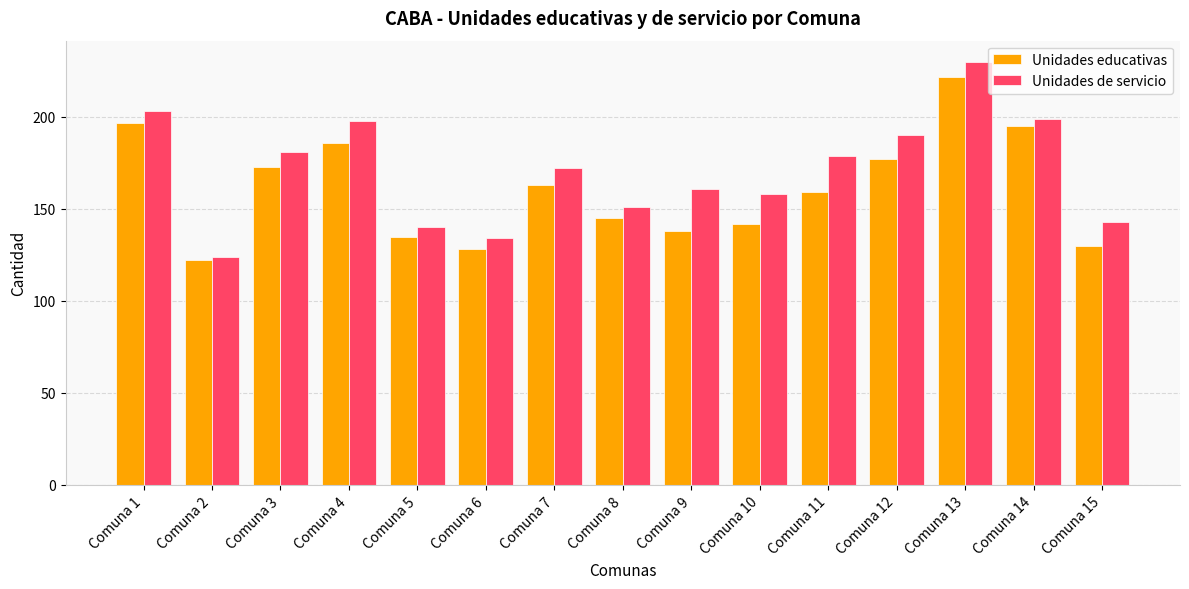

Which series has the widest spread of values?

Unidades de servicio